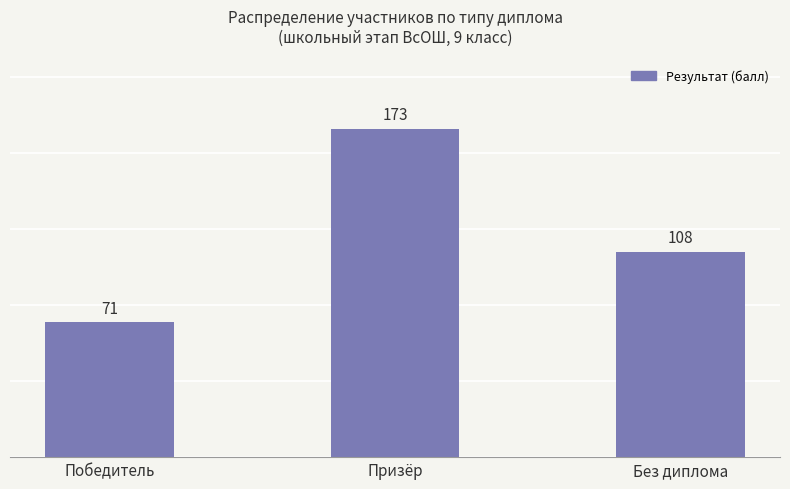

What is the label of the 1st bar from the left?

Победитель